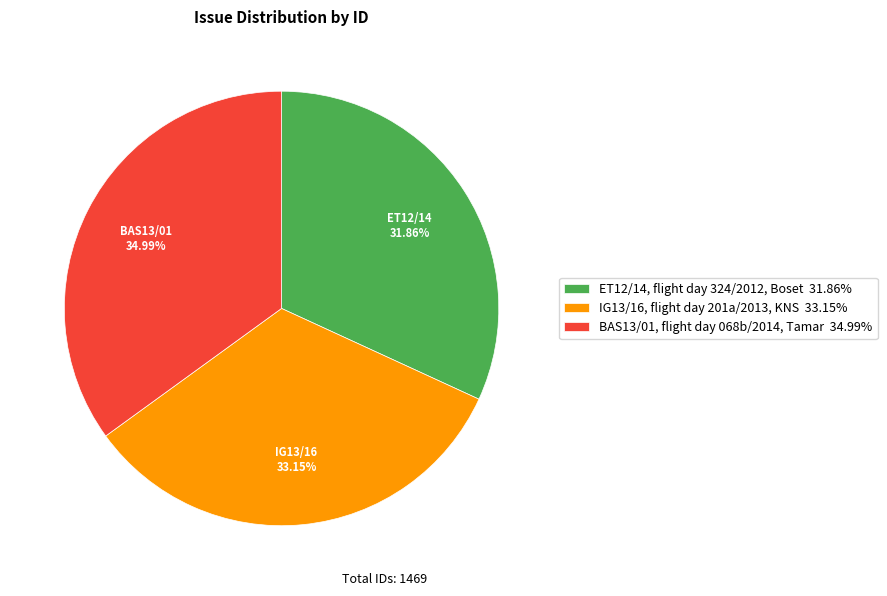

Do IG13/16, flight day 201a/2013, KNS and ET12/14, flight day 324/2012, Boset together represent more than half of the pie?

Yes